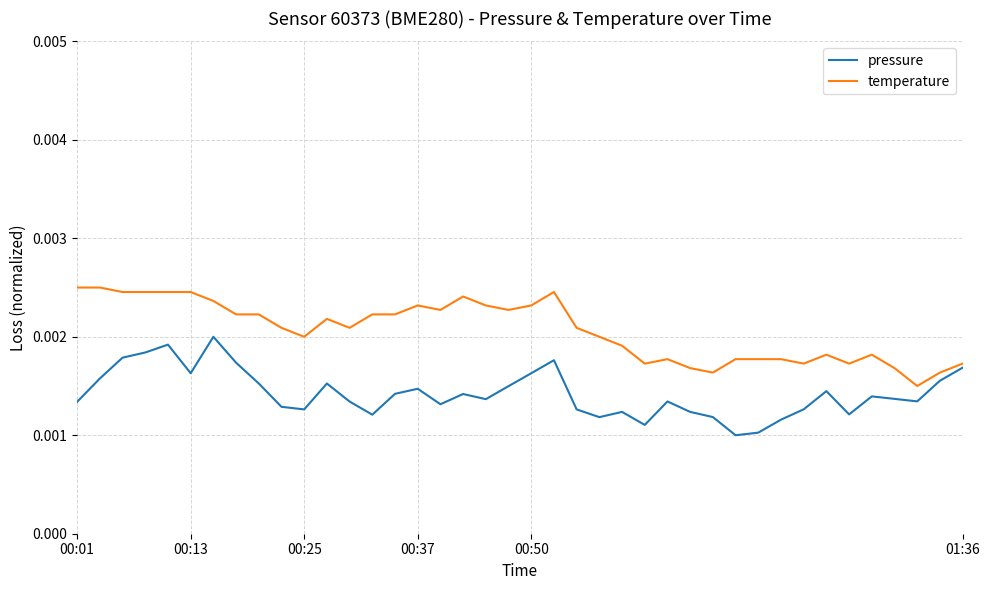

Which series has the largest total across all categories?

temperature